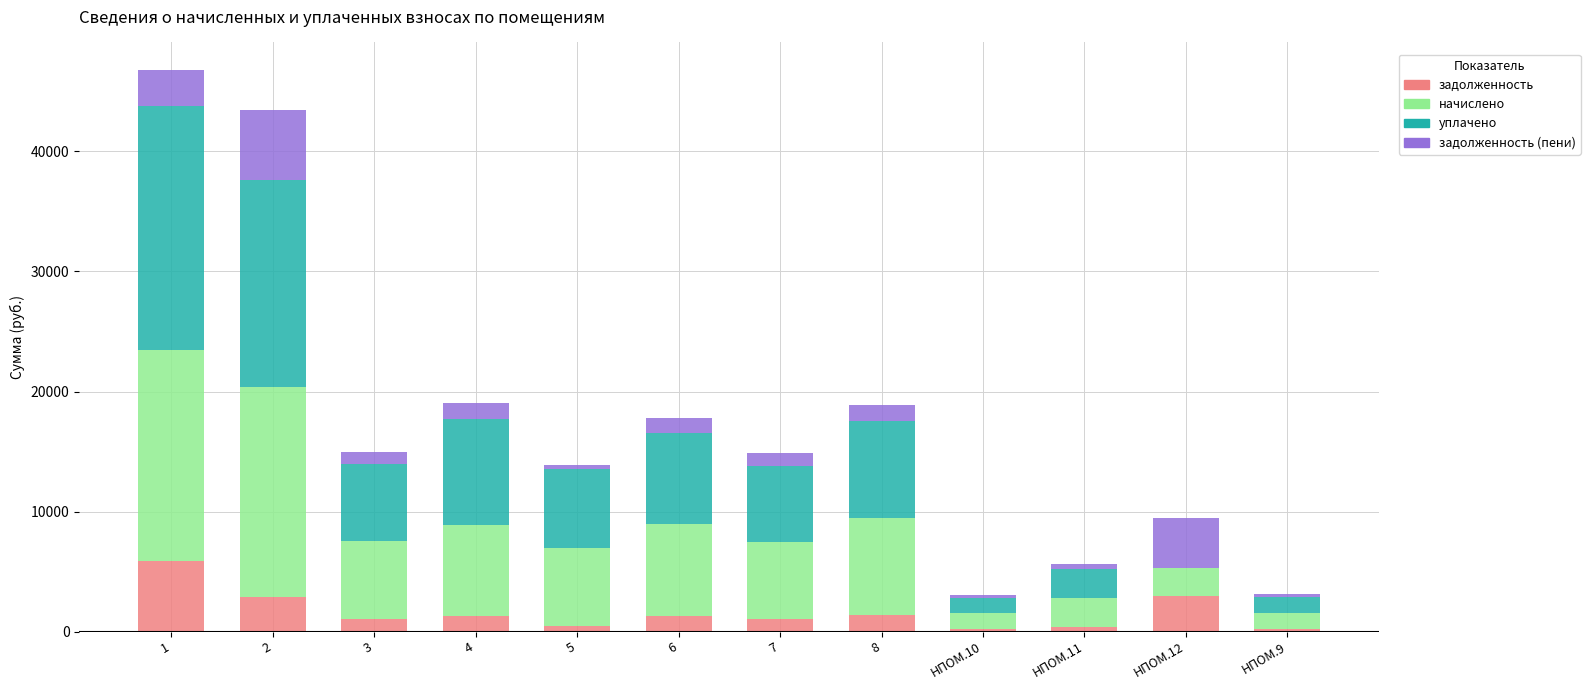

What is the total value across all series at 2?

43440.1